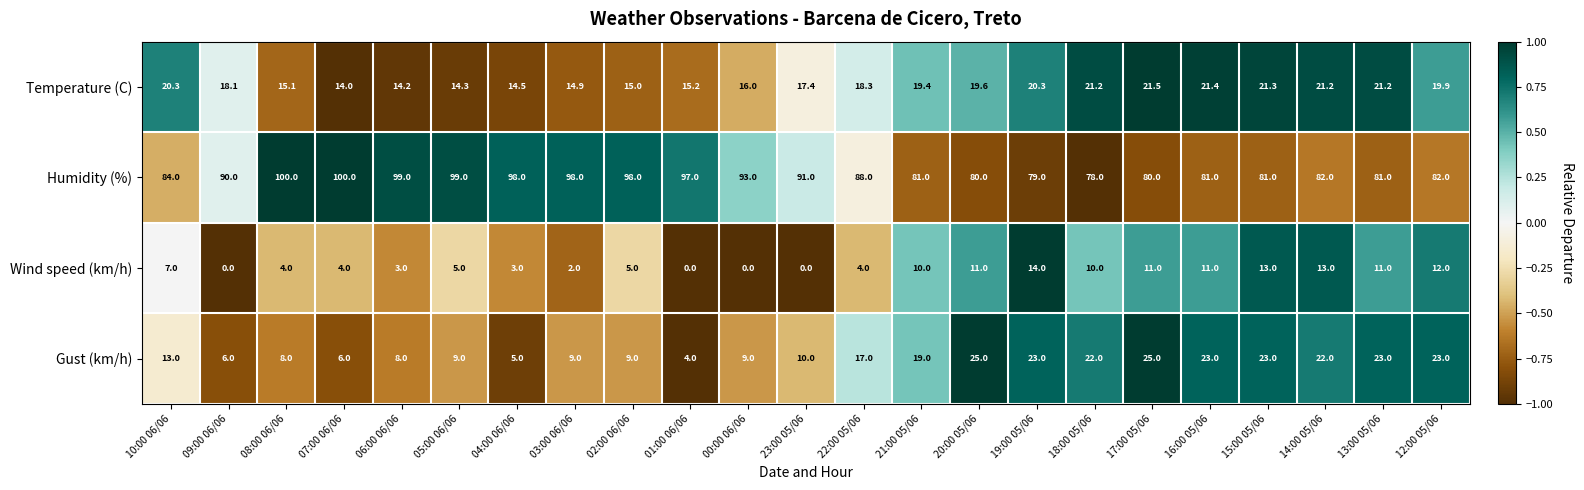

What is the sum of all Gust (km/h) values?

341.0